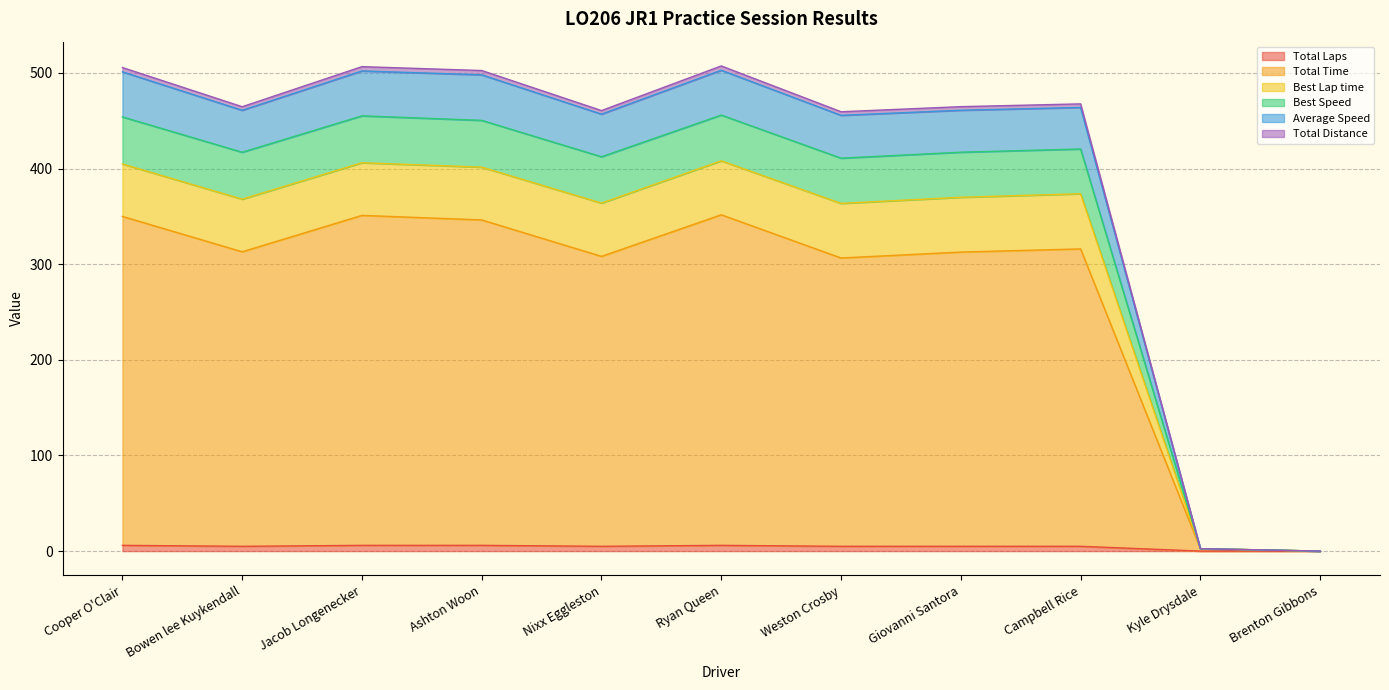

True or false: Total Laps and Average Speed cross at least once.

False